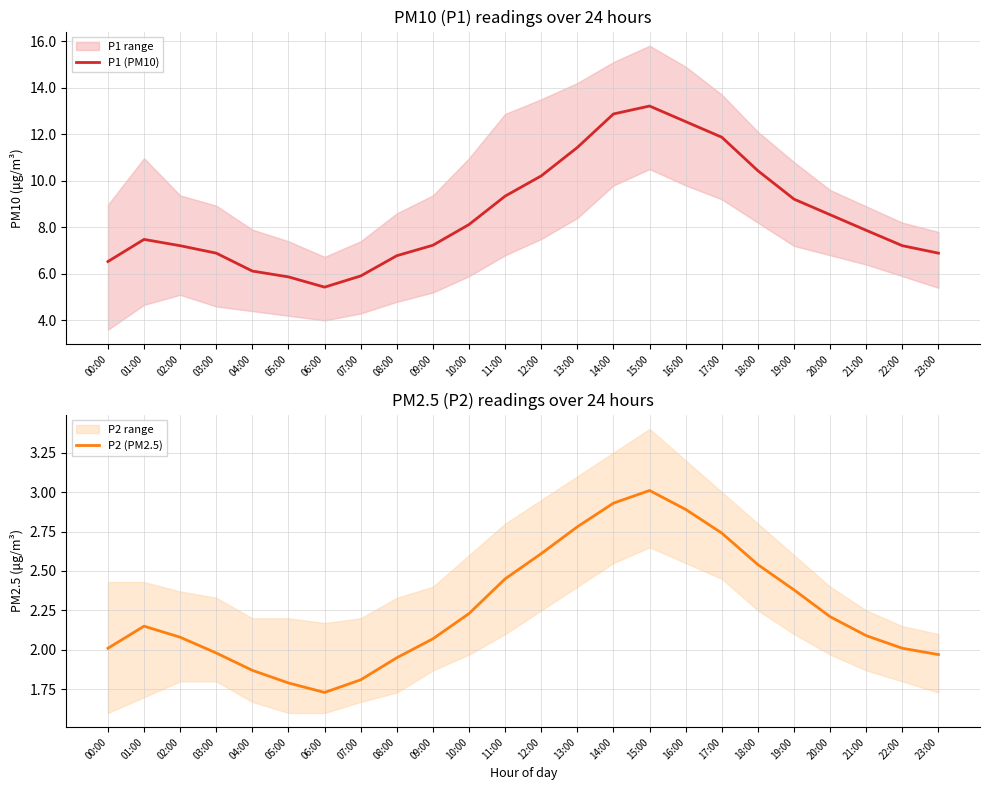

Which has a higher value, 20:00 or 10:00?

20:00